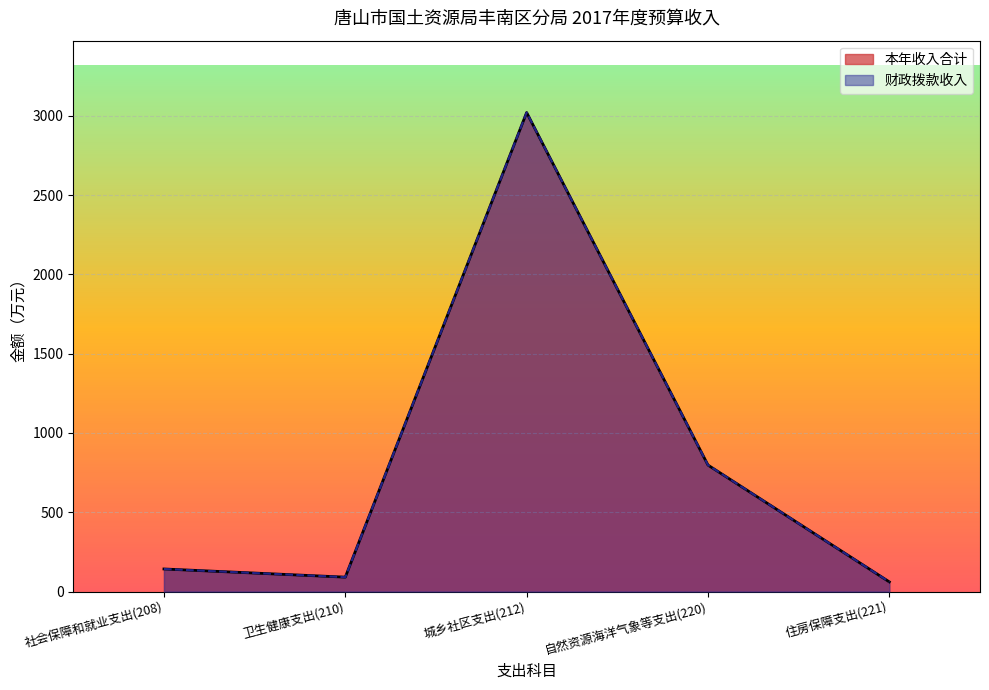

True or false: 财政拨款收入 and 本年收入合计 cross at least once.

False